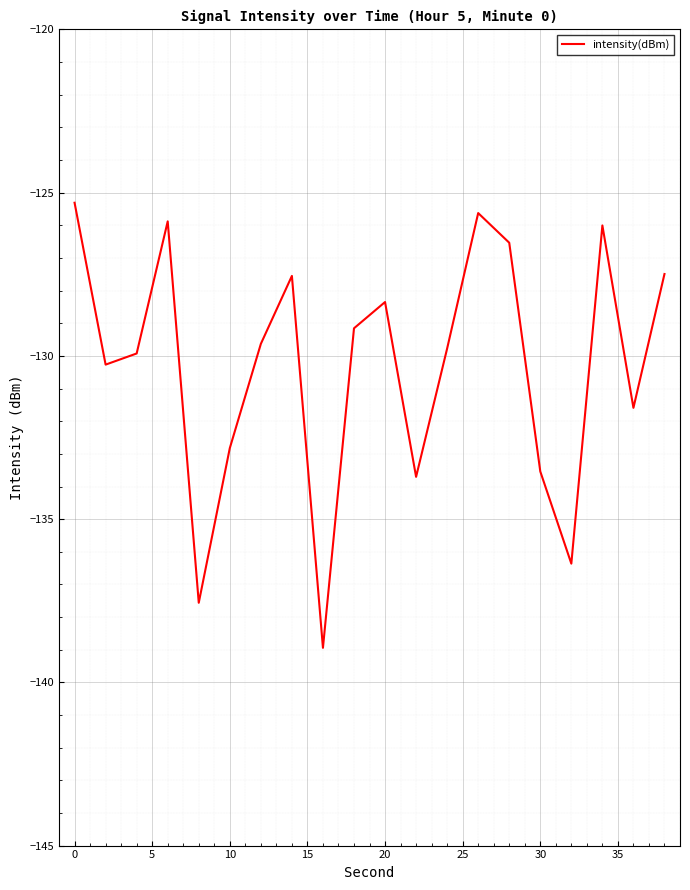

What is the greatest value displayed?

-125.3